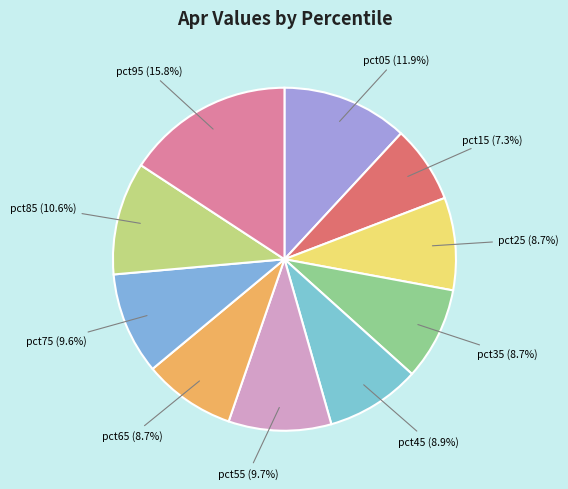

How many slices are in this pie chart?

10